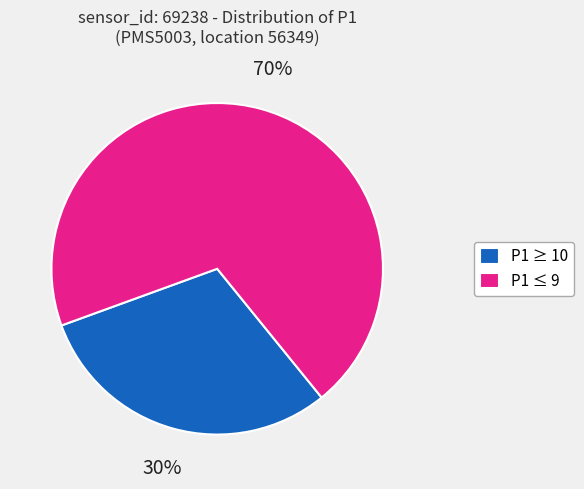

Which category has the smallest portion of the pie?

P1 ≥ 10